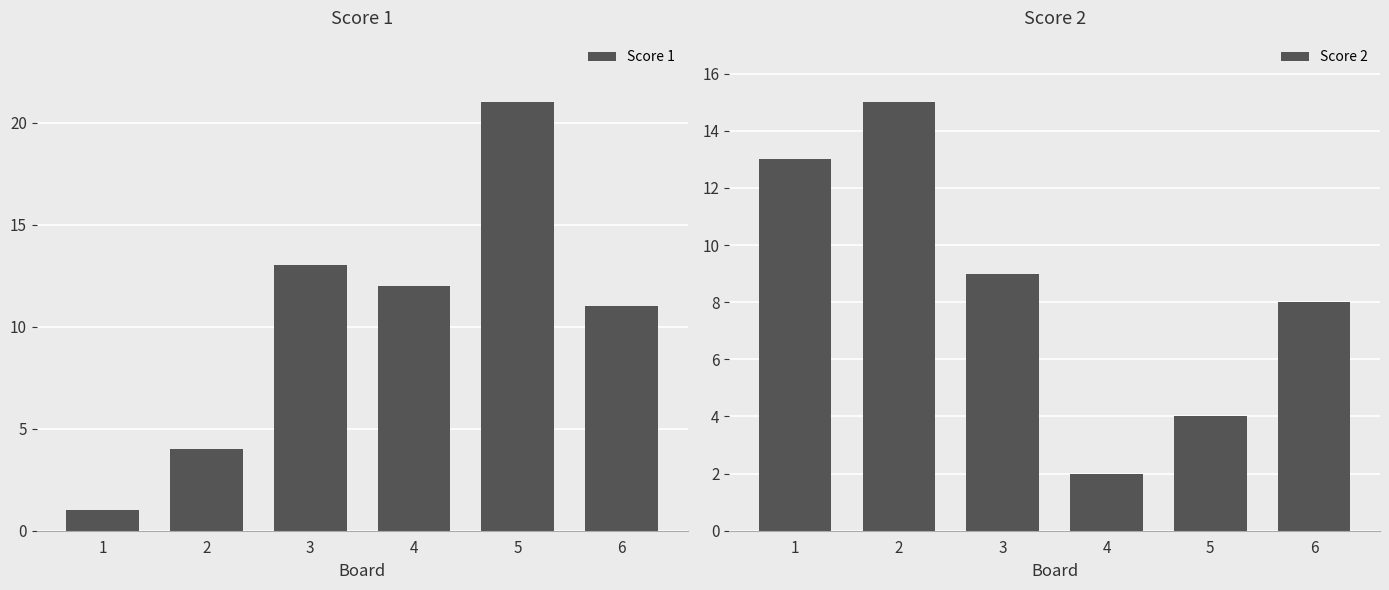

Is the value of Score 2 at 4 greater than the value of Score 1 at 5?

No